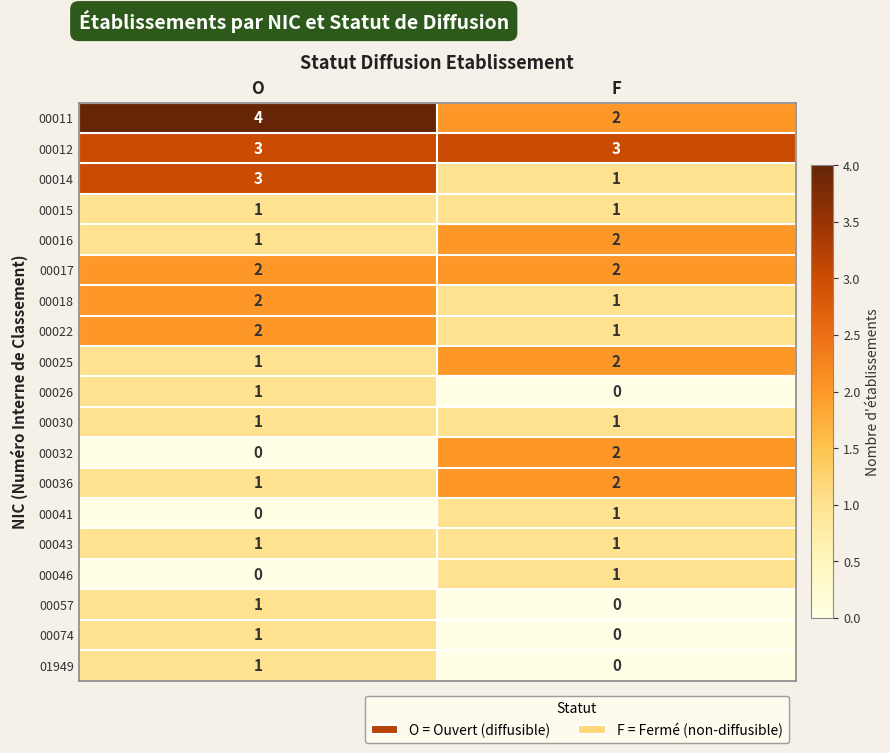

What is the difference between the highest and lowest values at O?

4